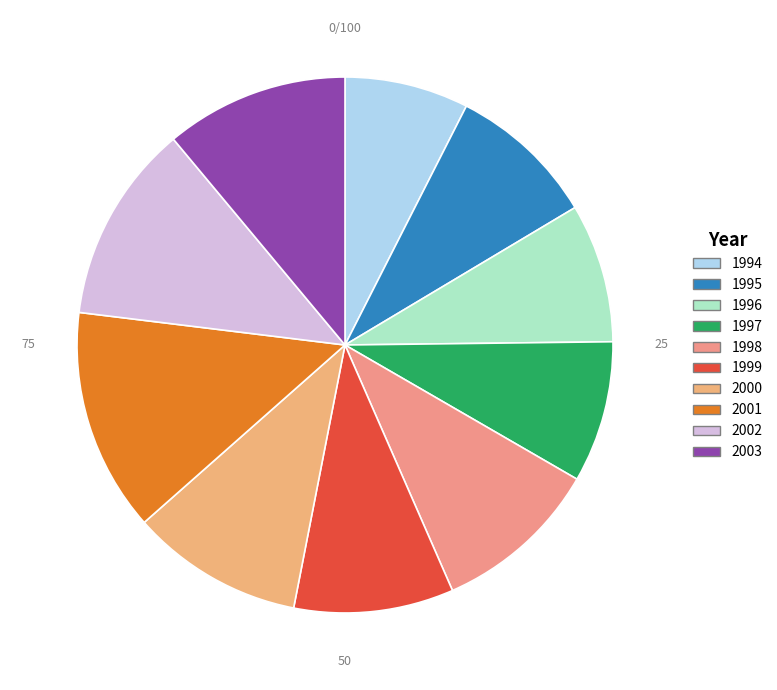

How much of the chart is everything except 1999?

90.4%